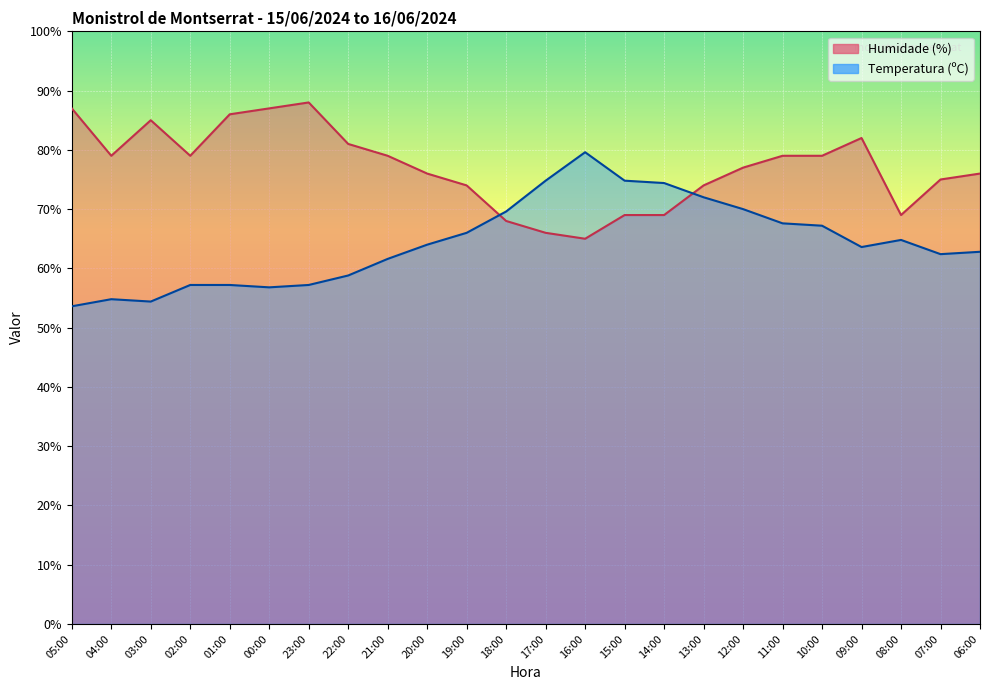

What is the label of the 14th point from the left?

16:00